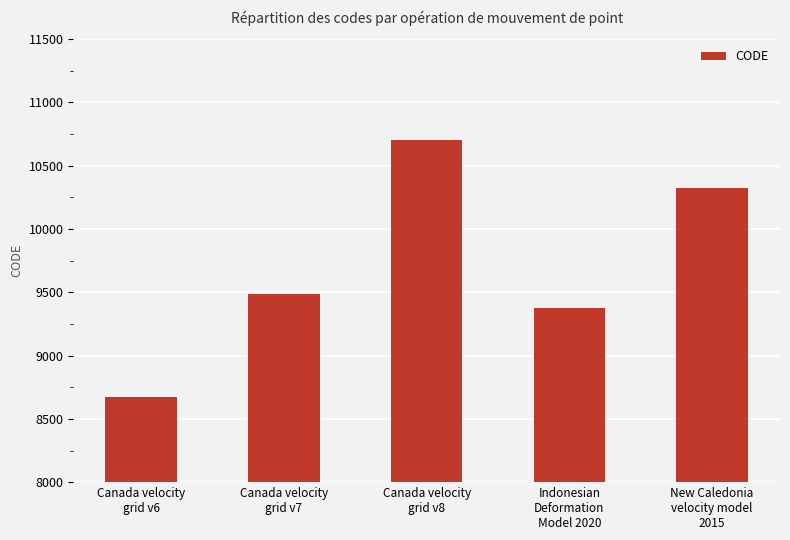

What is the sum of all values?

48564